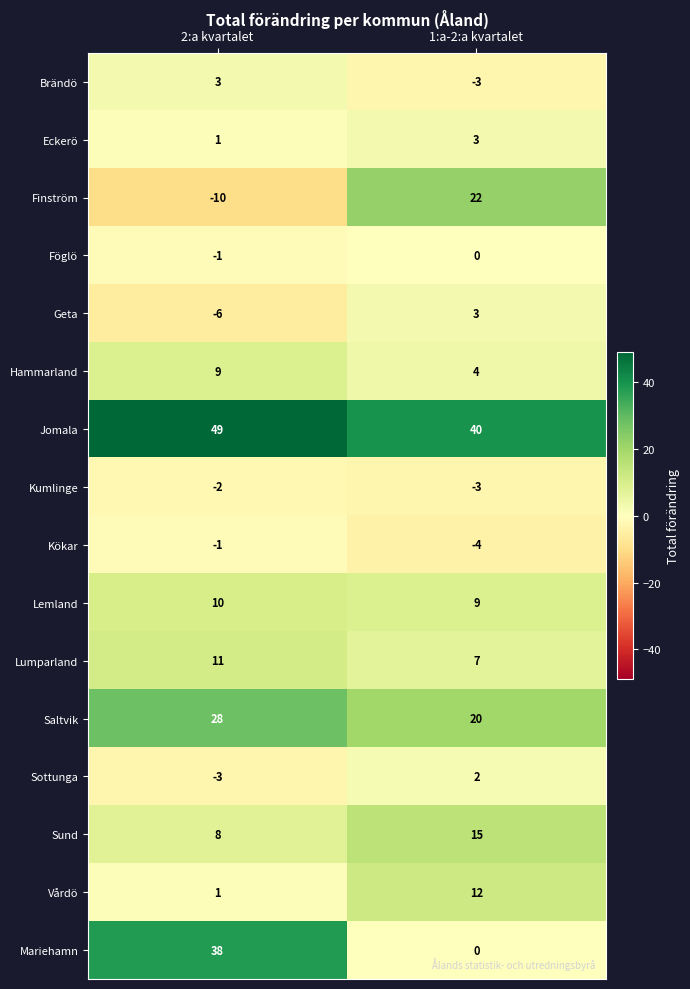

What is the smallest value displayed?

-10